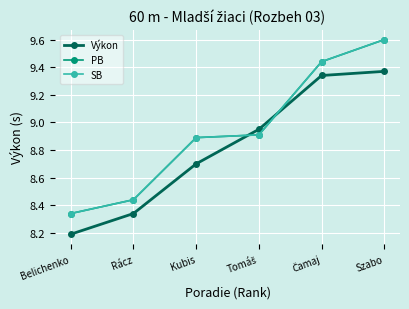

Which series changed the most between Rácz and Tomáš?

Výkon